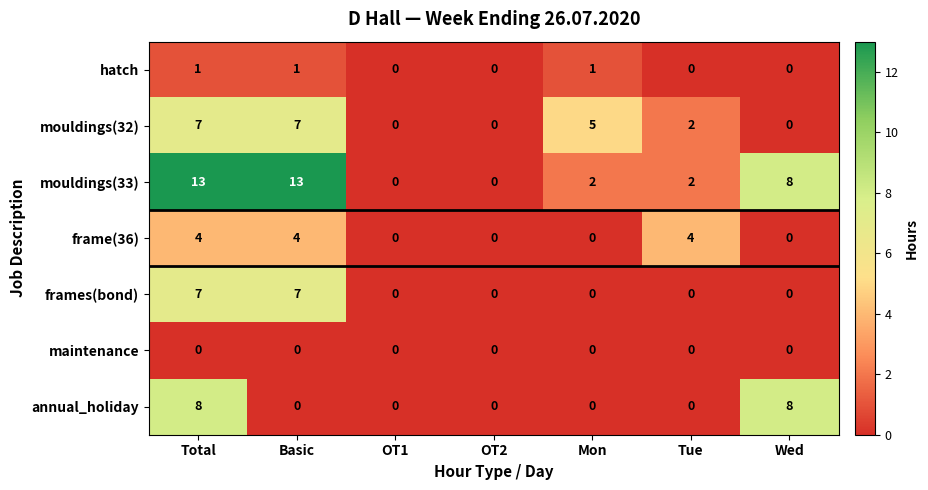

What is the greatest value displayed?

13